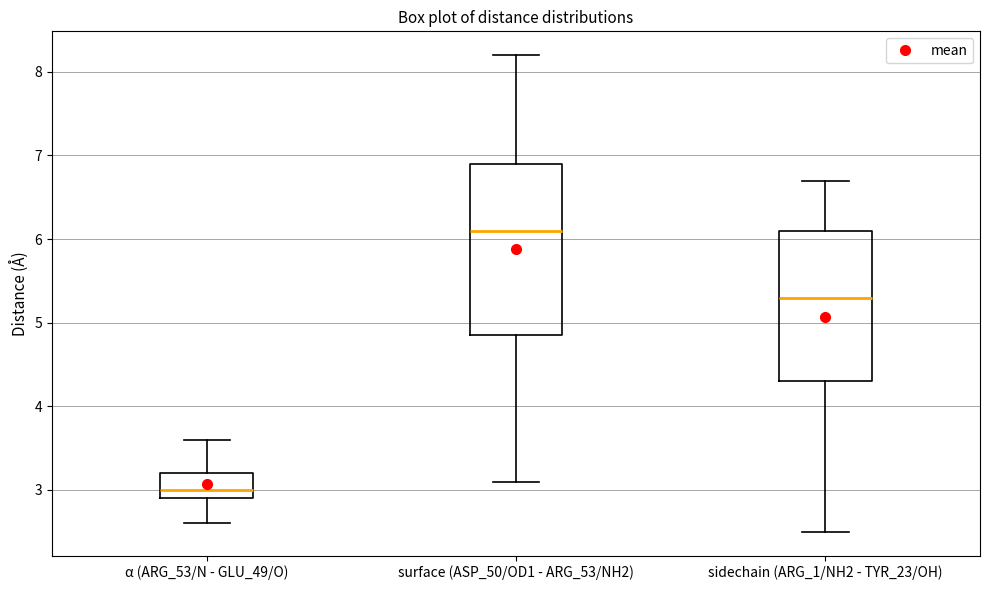

Which box is the tallest, from its lower edge to its upper edge?

surface (ASP_50/OD1 - ARG_53/NH2)